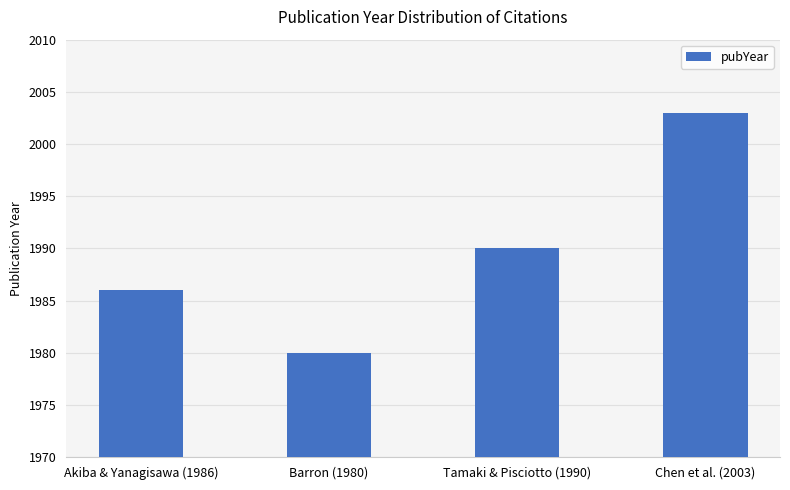

Approximately how many times larger is the value at Tamaki & Pisciotto (1990) compared to Chen et al. (2003)?

1.0